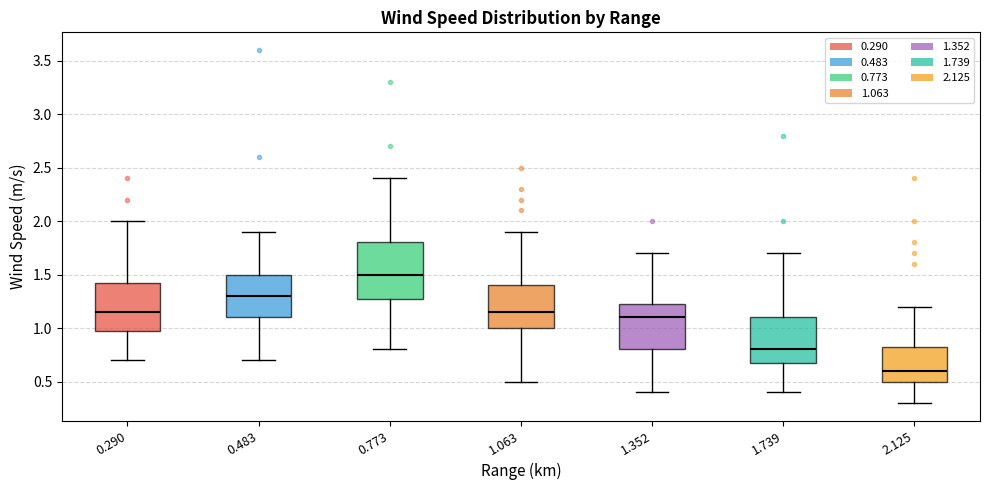

Where does the median line of the box at x = 0.290 sit on the y-axis? The values are not printed on the chart, so give them approximately, as read against the axis.

1.15